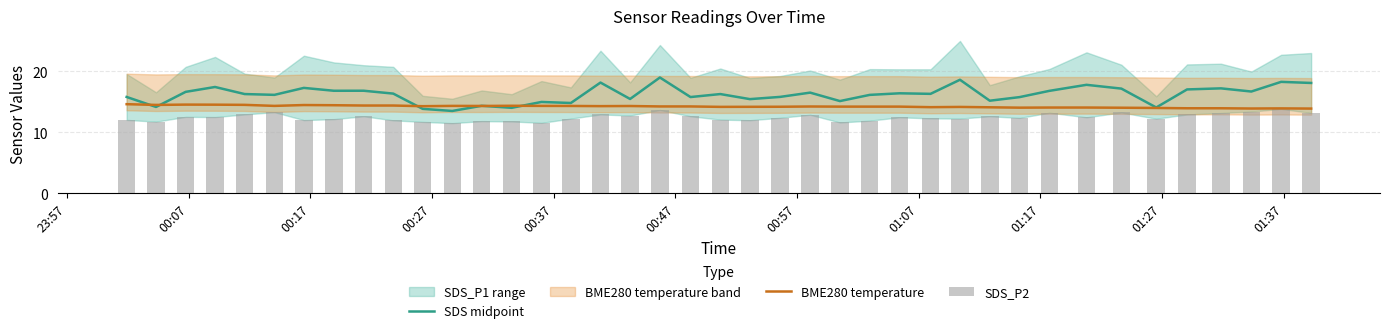

What is the maximum value for SDS midpoint?

19.0